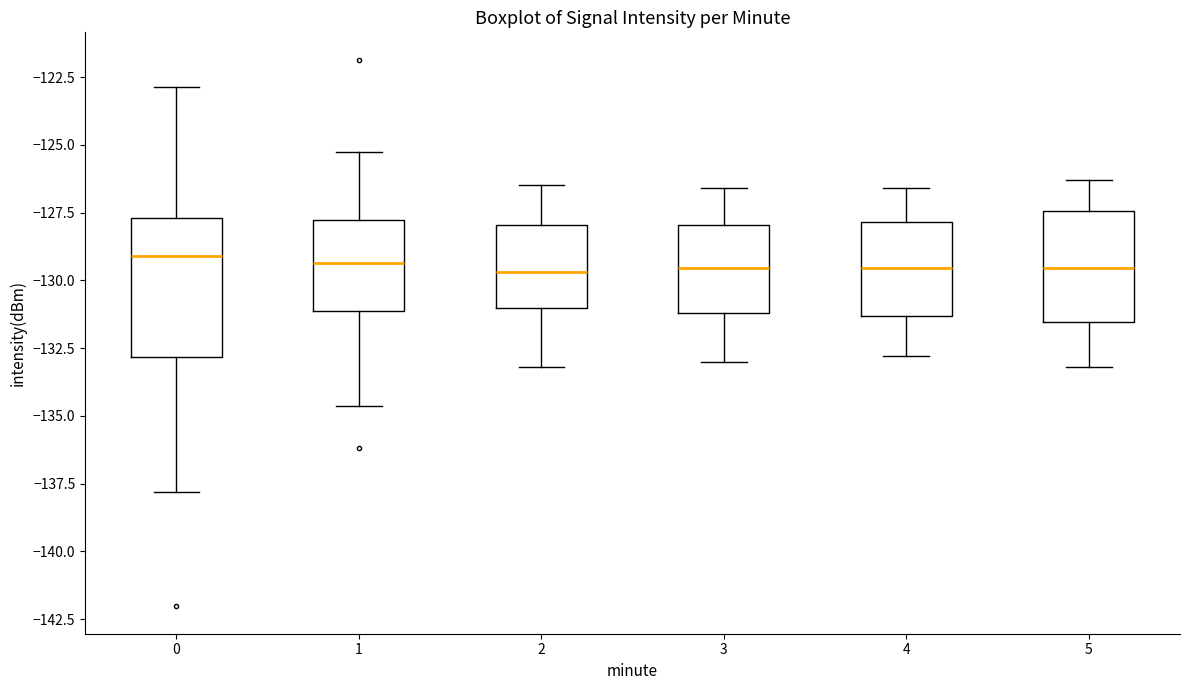

Reading left to right, transcribe this box plot: for each box, give where its median line is, the range the box spans, and where its two whiskers end, as read against the y-axis. The values are not printed on the chart, so give them approximately, as read against the axis.

0: median -129.0, box -133.0 to -127.5, whiskers -138.0 to -123.0
1: median -129.5, box -131.0 to -128.0, whiskers -134.5 to -125.5
2: median -129.5, box -131.0 to -128.0, whiskers -133.0 to -126.5
3: median -129.5, box -131.0 to -128.0, whiskers -133.0 to -126.5
4: median -129.5, box -131.5 to -128.0, whiskers -133.0 to -126.5
5: median -129.5, box -131.5 to -127.5, whiskers -133.0 to -126.5